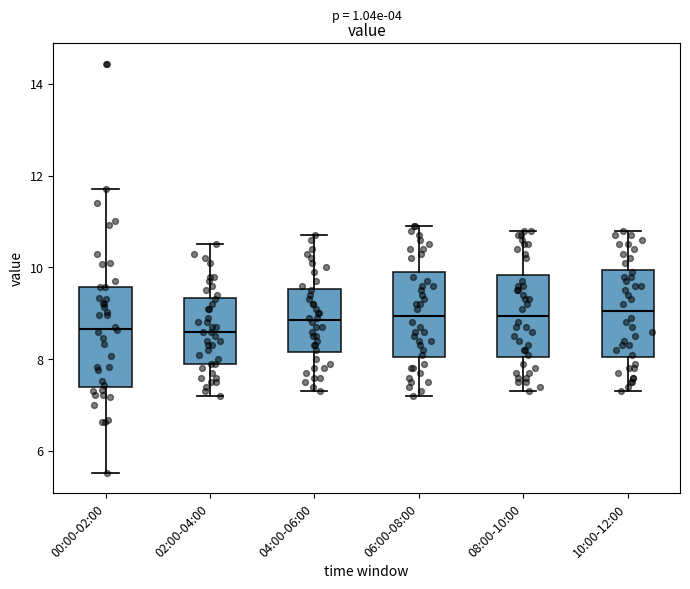

Reading left to right, transcribe this box plot: for each box, give where its median line is, the range the box spans, and where its two whiskers end, as read against the y-axis. The values are not printed on the chart, so give them approximately, as read against the axis.

00:00-02:00: median 8.6, box 7.4 to 9.6, whiskers 5.6 to 11.8
02:00-04:00: median 8.6, box 8.0 to 9.4, whiskers 7.2 to 10.6
04:00-06:00: median 8.8, box 8.2 to 9.6, whiskers 7.4 to 10.8
06:00-08:00: median 9.0, box 8.0 to 10.0, whiskers 7.2 to 11.0
08:00-10:00: median 9.0, box 8.0 to 9.8, whiskers 7.4 to 10.8
10:00-12:00: median 9.0, box 8.0 to 10.0, whiskers 7.4 to 10.8